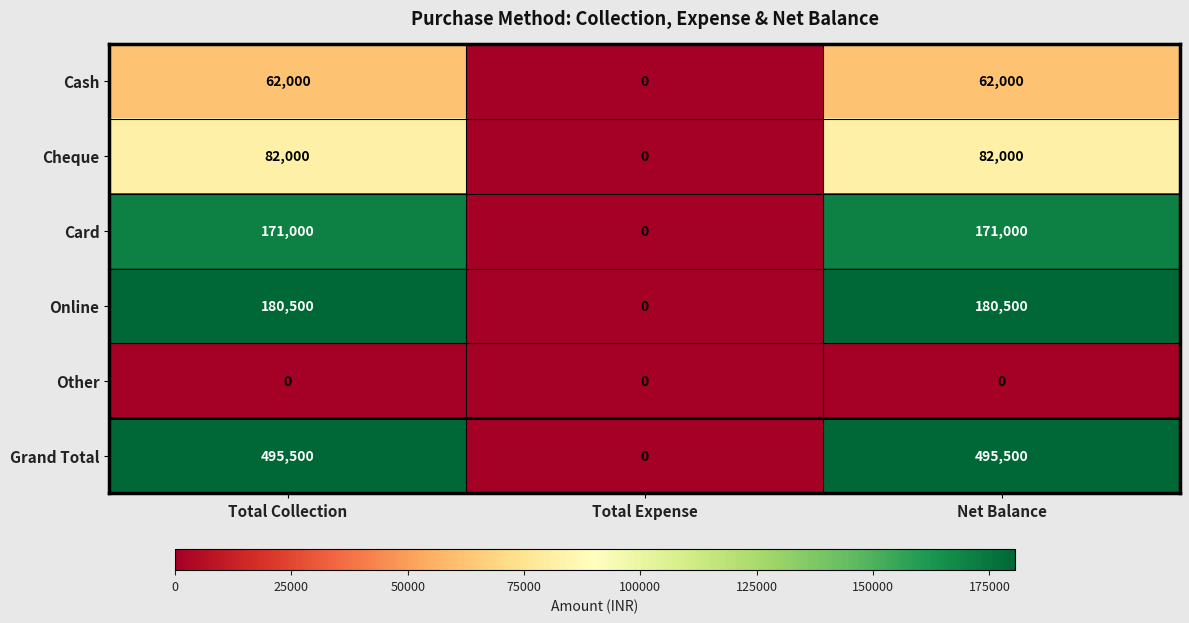

What is the difference between the second highest and minimum values in the Card series?

171000